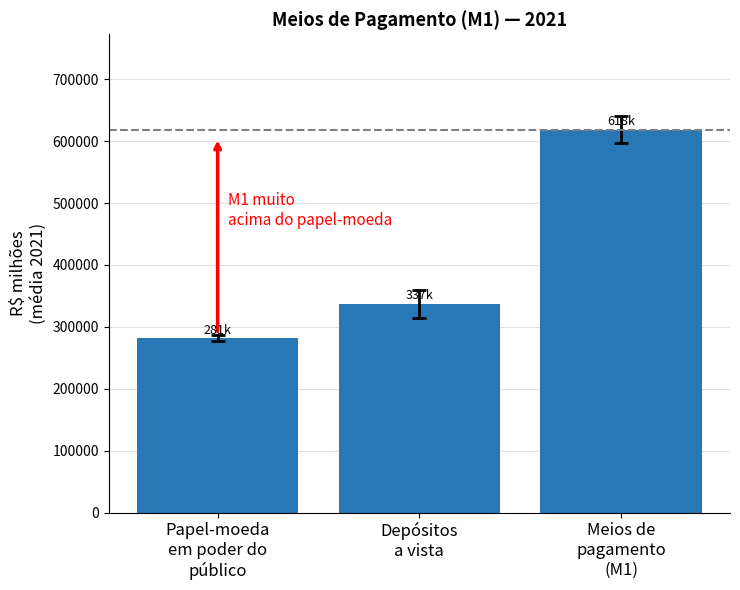

Read the value at Meios de
pagamento
(M1).

618048.1